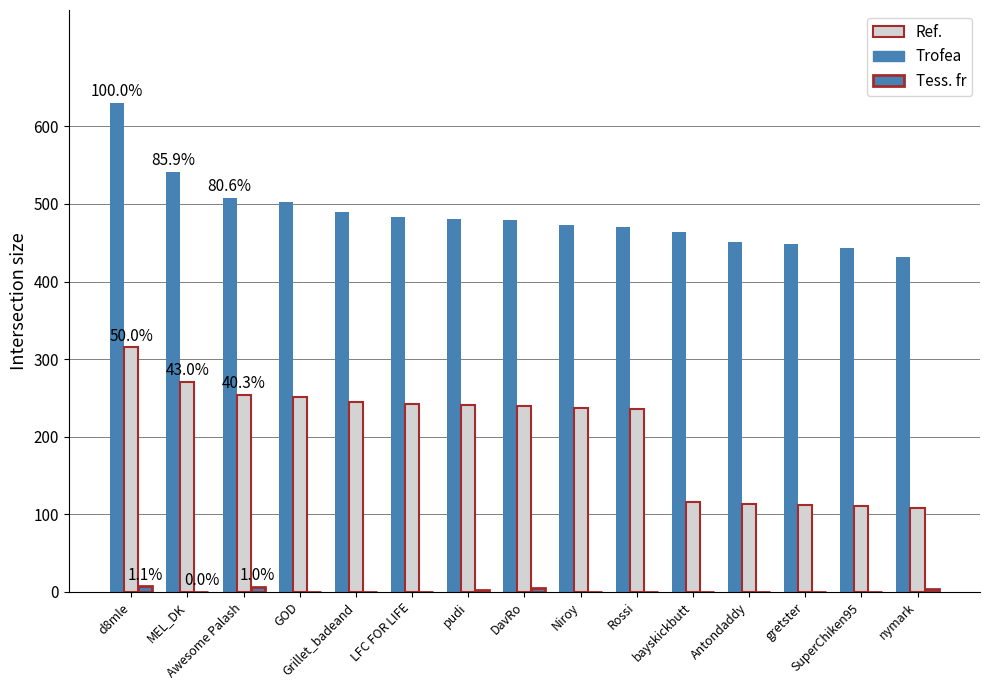

Are the bars horizontal?

No